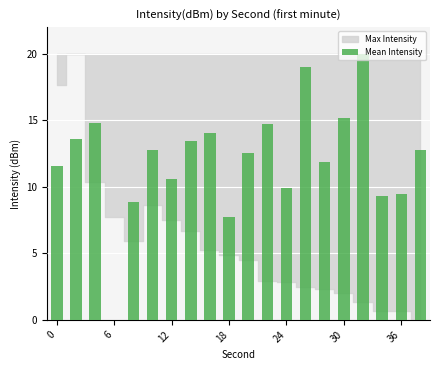

What is the sum of all values?

242.3